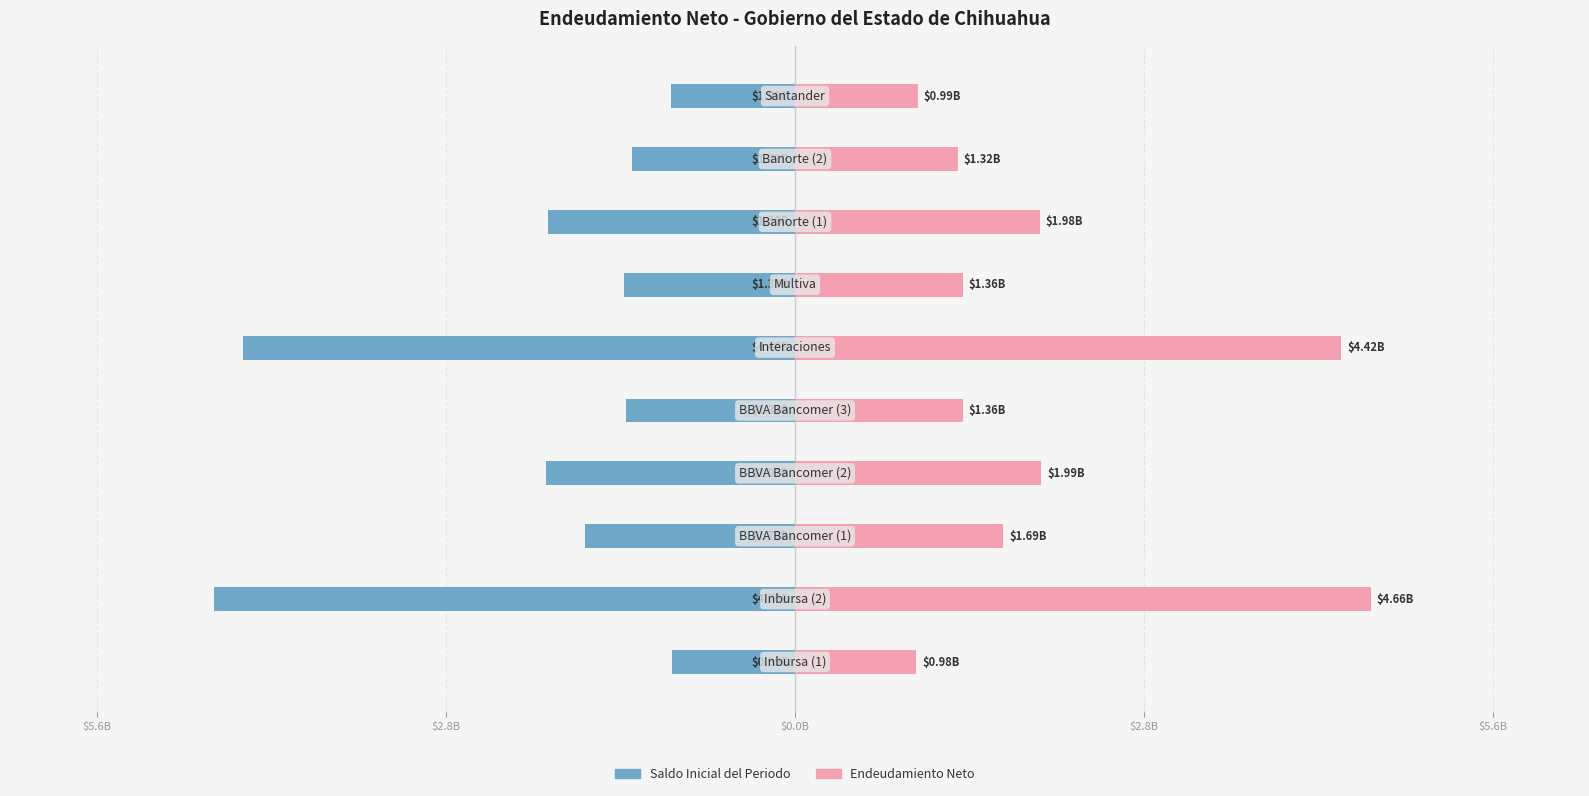

The value of Endeudamiento Neto at 6 is 1960682214.4. True or false?

False